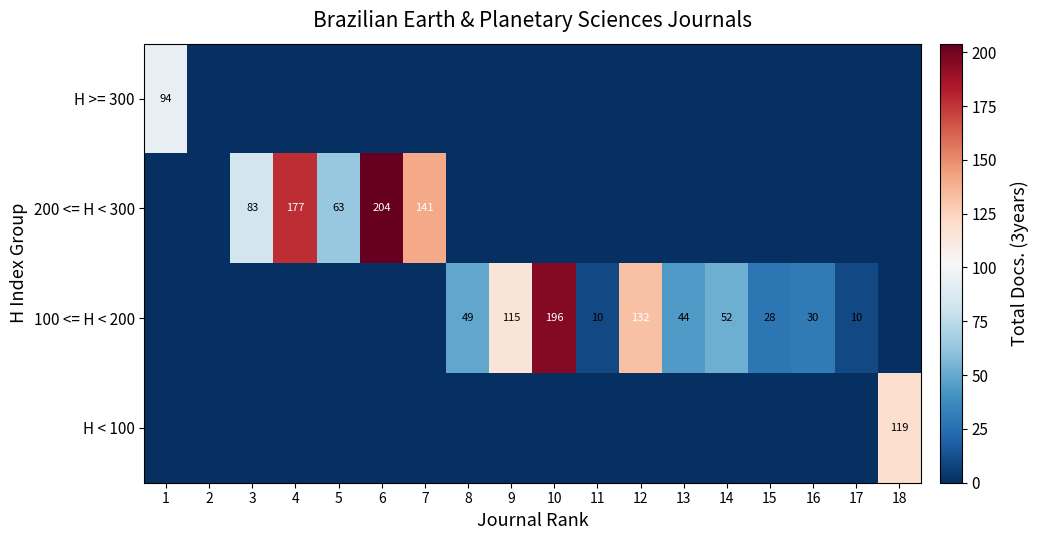

The 100 <= H < 200 series shows 65 at 12. True or false?

False